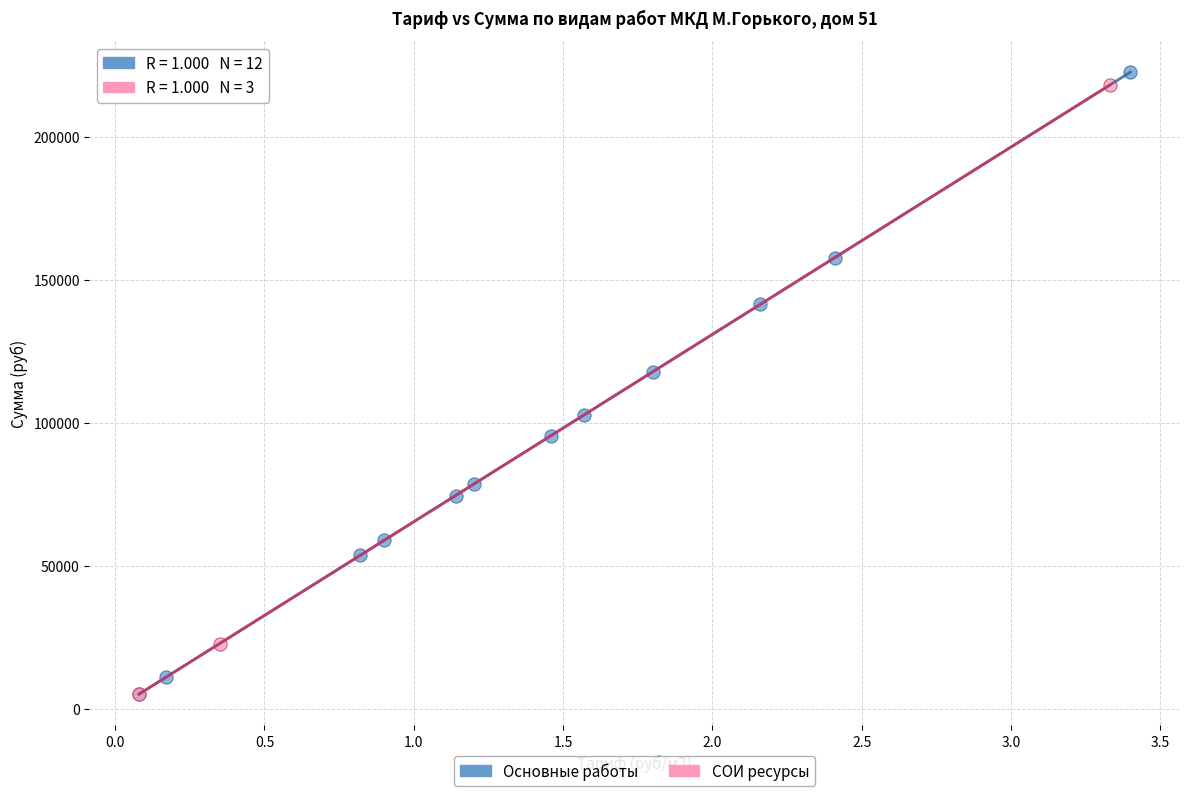

Which series has the largest Y range (max minus min)?

Основные работы